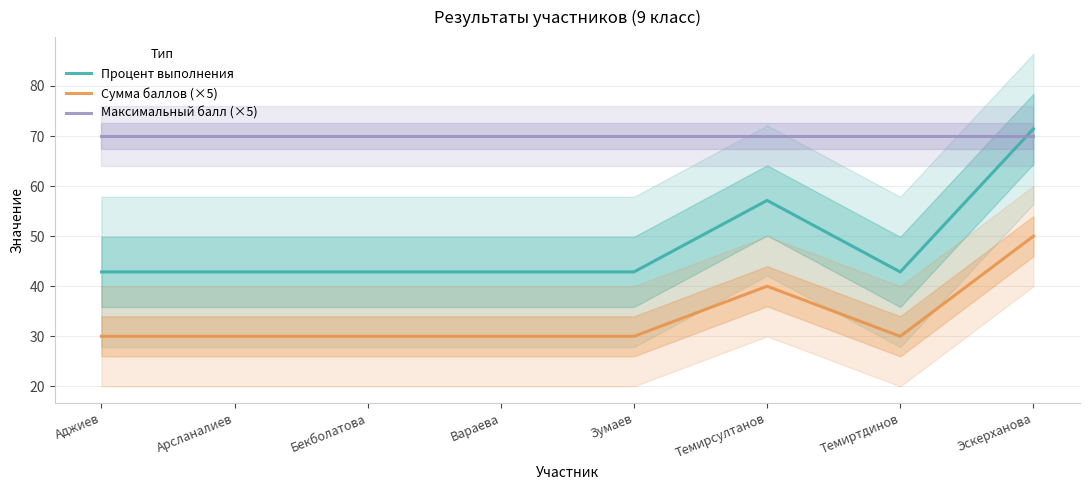

What value does the Процент выполнения series have at Темиртдинов?

42.9